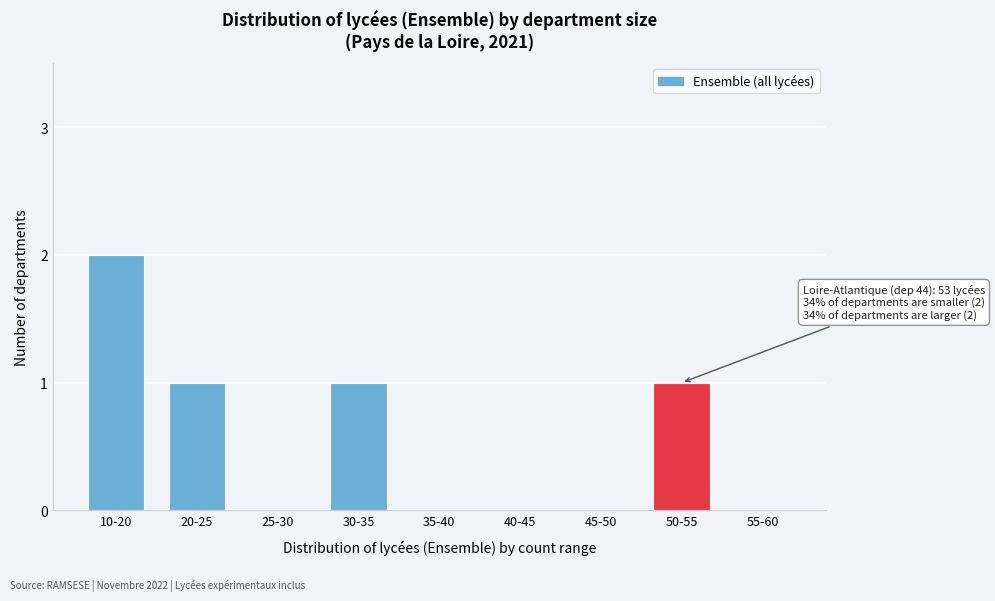

Reading right to left, extract all data points from this chart.

55-60=0	50-55=1	45-50=0	40-45=0	35-40=0	30-35=1	25-30=0	20-25=1	10-20=2